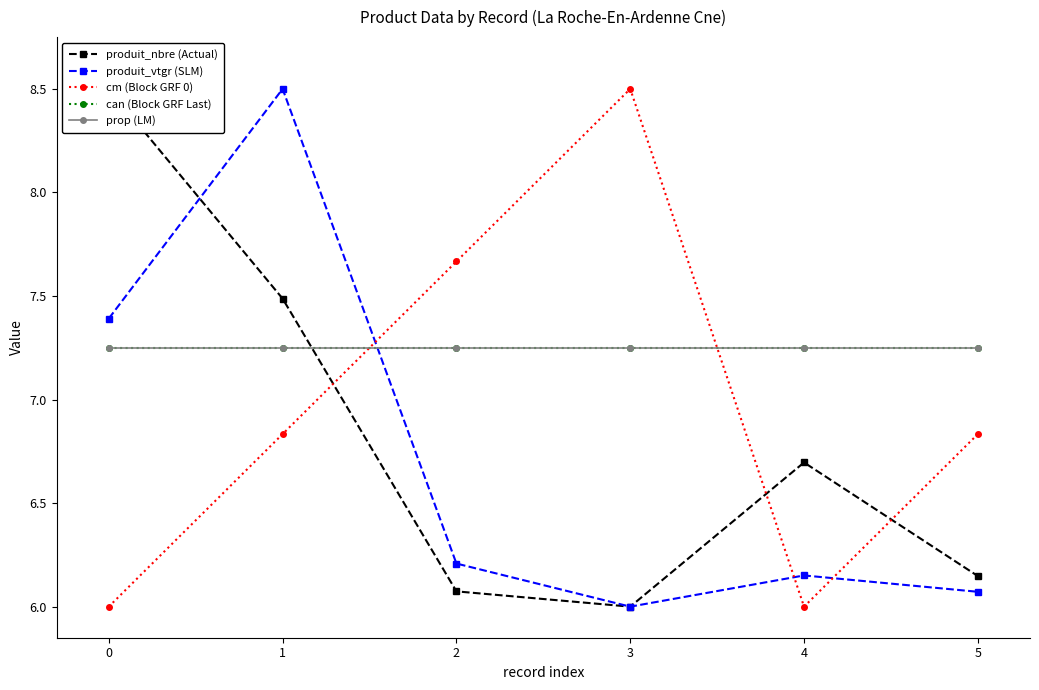

What is the total value across all series at 0?

36.4